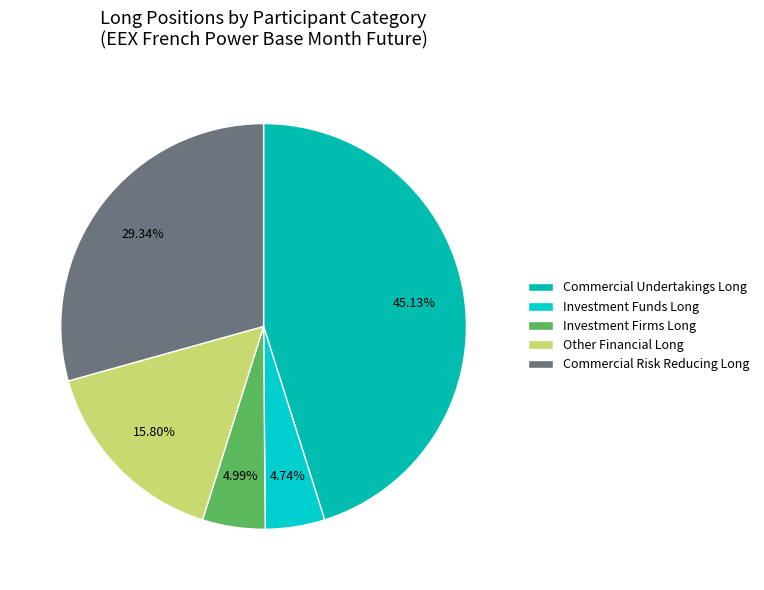

What percentage is NOT represented by Investment Funds Long?

95.3%